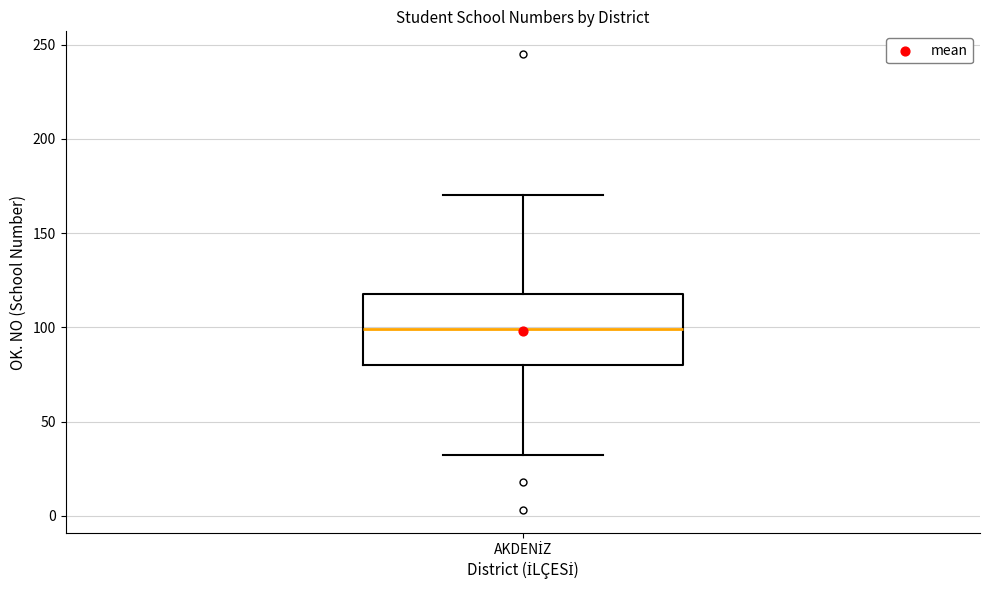

Transcribe this box plot: give where the median line is, the range the box spans, and where the two whiskers end, as read against the y-axis. The values are not printed on the chart, so give them approximately, as read against the axis.

median 100, box 80 to 120, whiskers 30 to 170